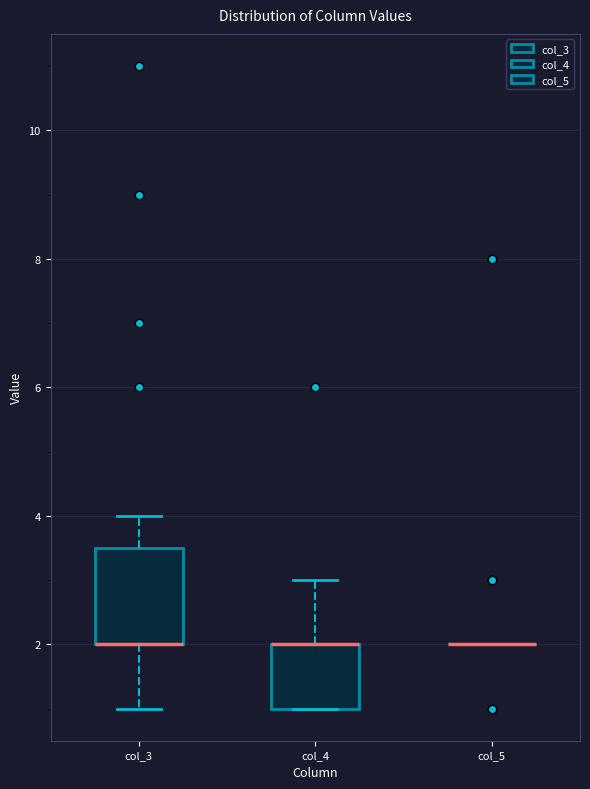

Which box is the tallest, from its lower edge to its upper edge?

col_3